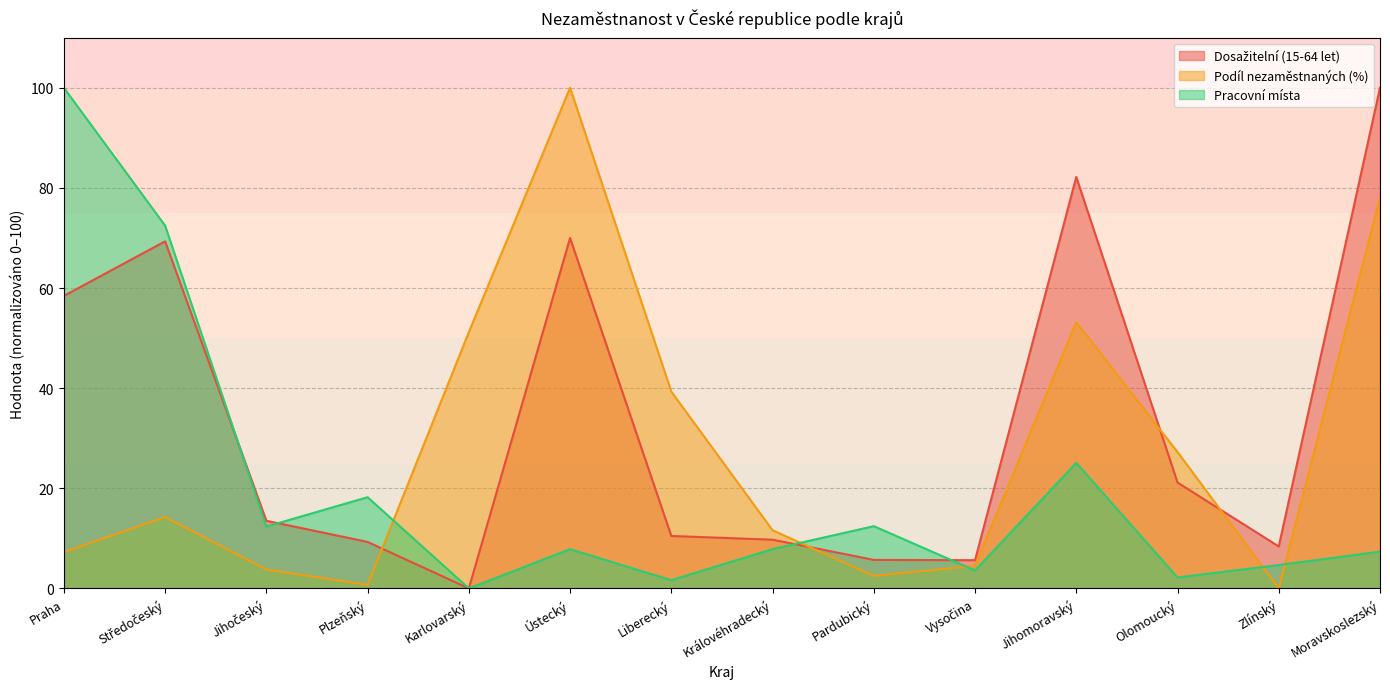

What is the maximum value shown in the chart?

100.0